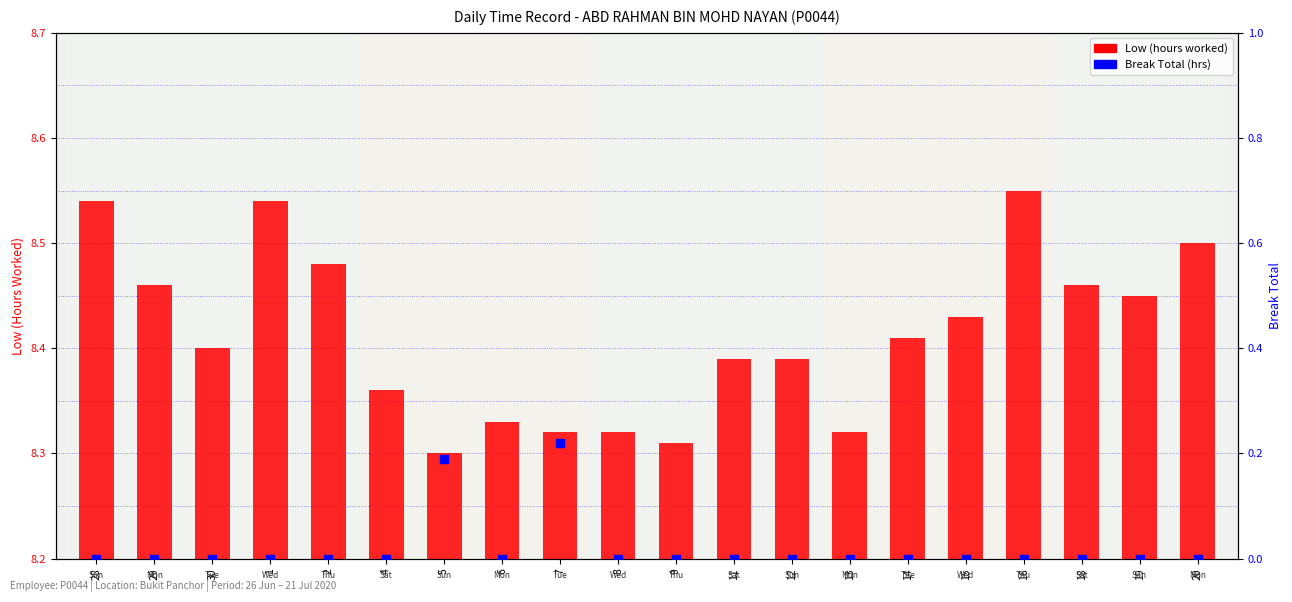

At how many categories does at least one series exceed 3?

20